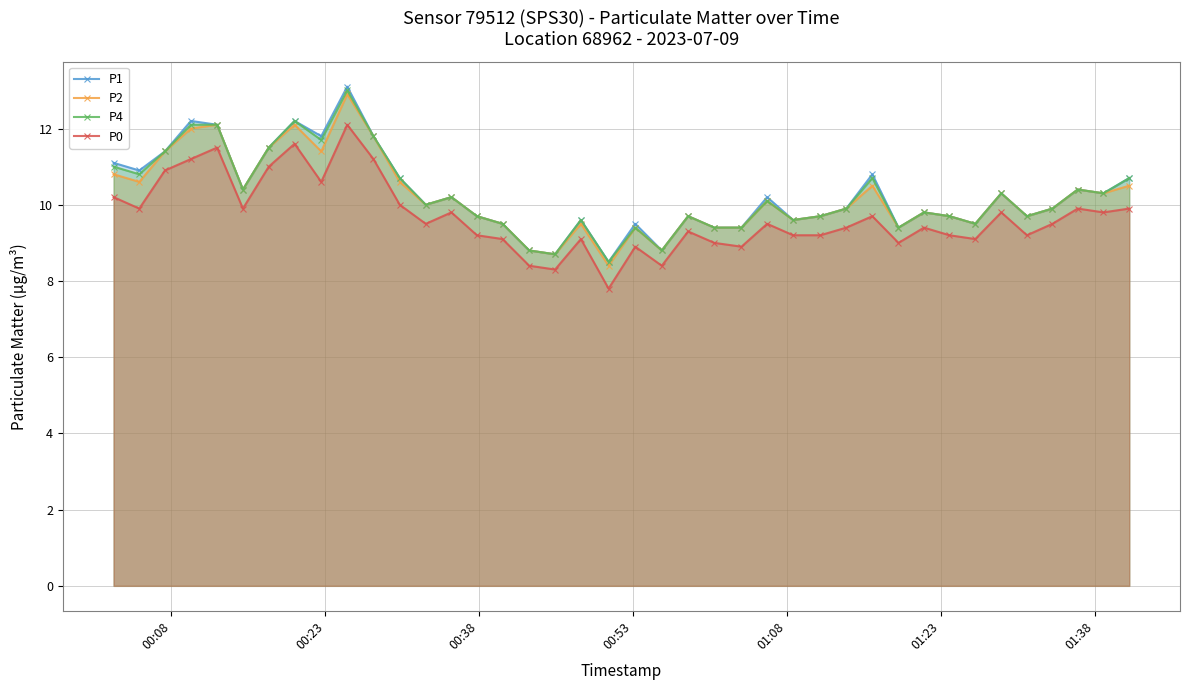

True or false: P0 has more than 0 points higher than both neighbors.

True